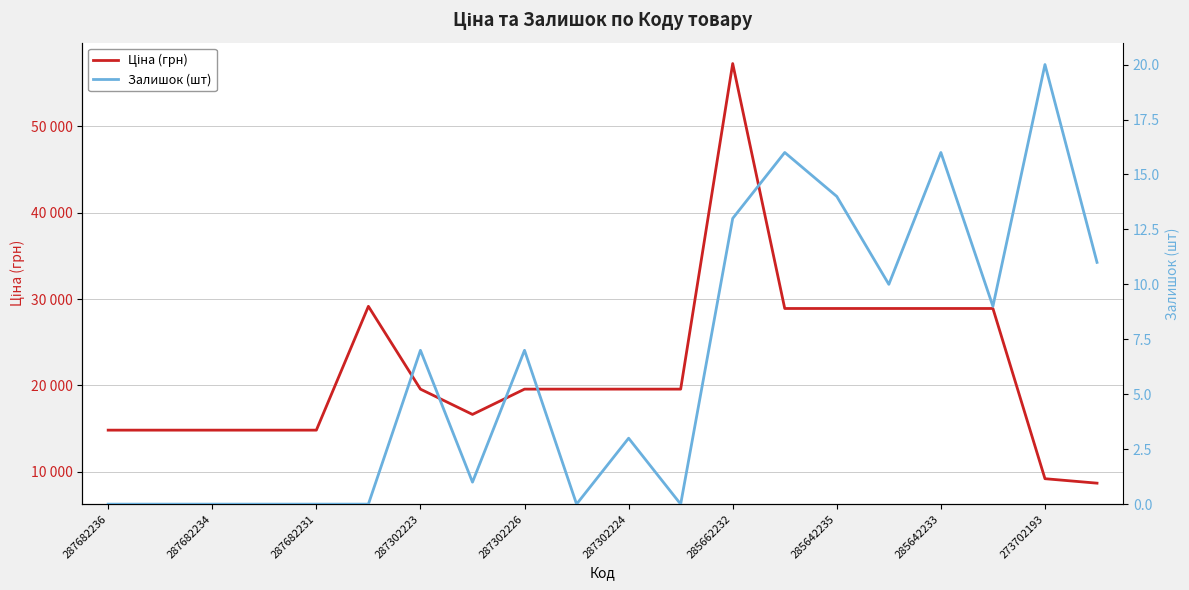

How many data points in Залишок (шт) are above 7?

8